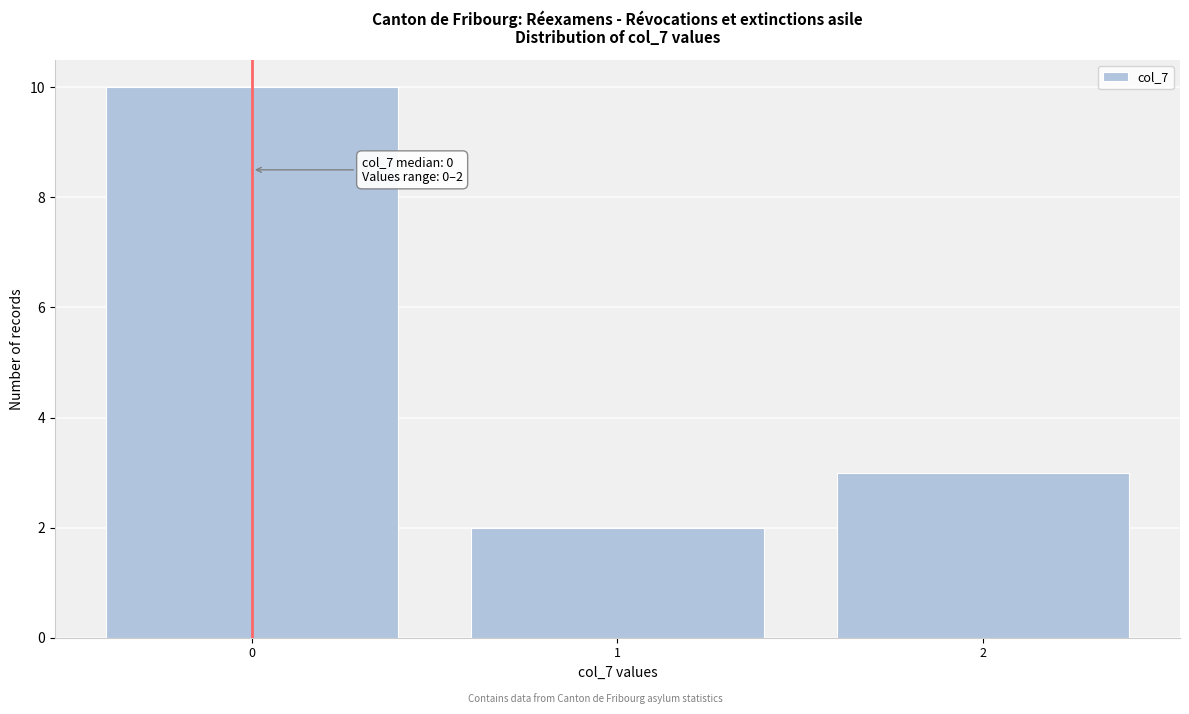

Reading left to right, what are all the values shown in this chart?

0=10	1=2	2=3